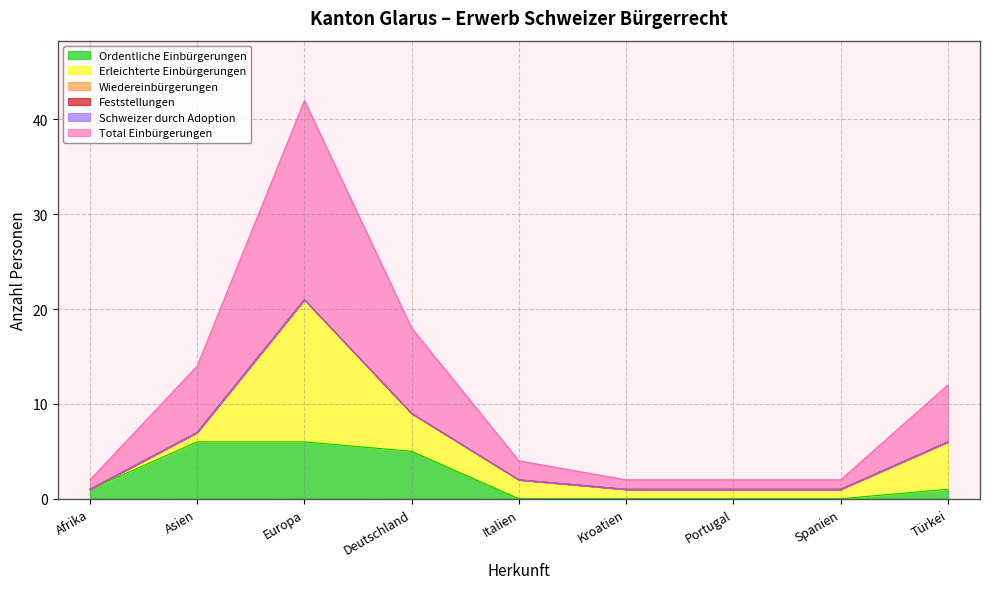

Reading right to left, transcribe all the data shown in this chart.

Ordentliche Einbürgerungen: 1	0	0	0	0	5	6	6	1
Erleichterte Einbürgerungen: 5	1	1	1	2	4	15	1	0
Wiedereinbürgerungen: 0	0	0	0	0	0	0	0	0
Feststellungen: 0	0	0	0	0	0	0	0	0
Schweizer durch Adoption: 0	0	0	0	0	0	0	0	0
Total Einbürgerungen: 6	1	1	1	2	9	21	7	1